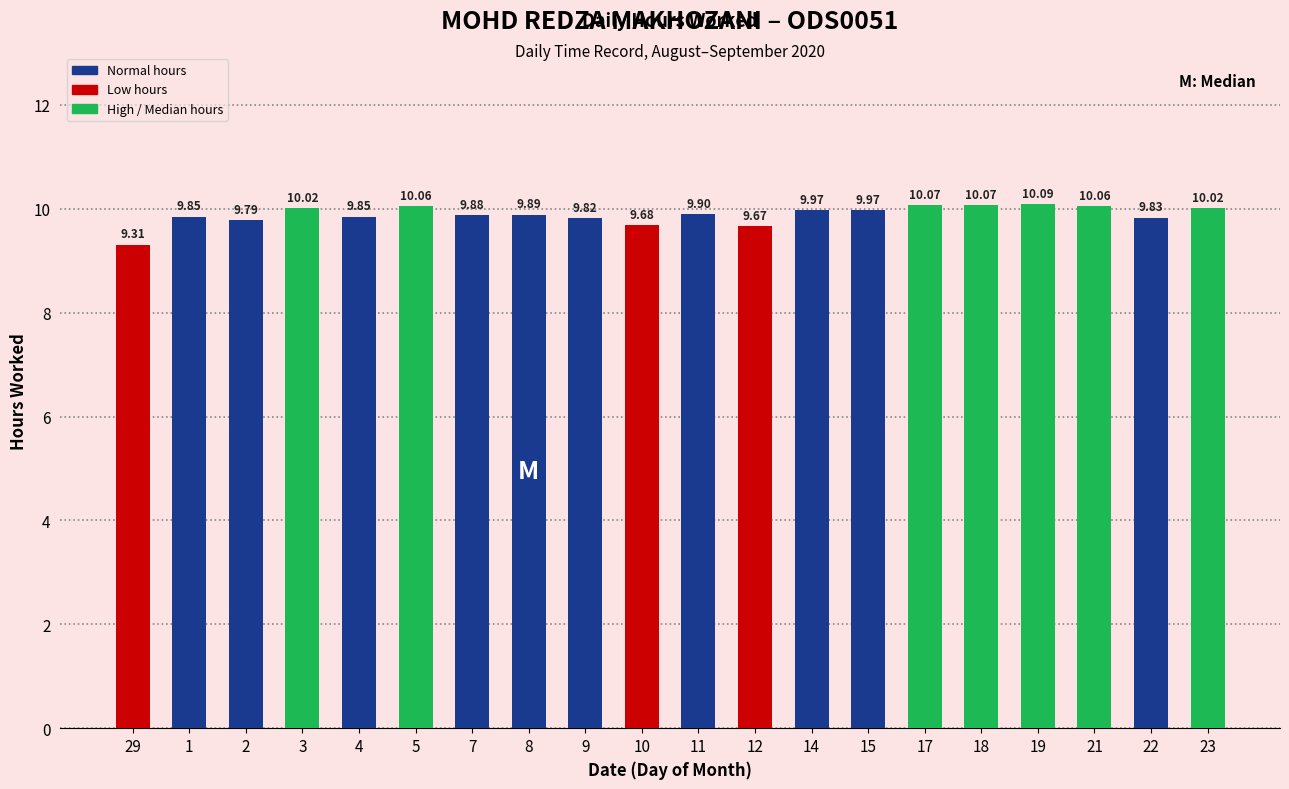

What is the label of the 6th bar from the left?

5